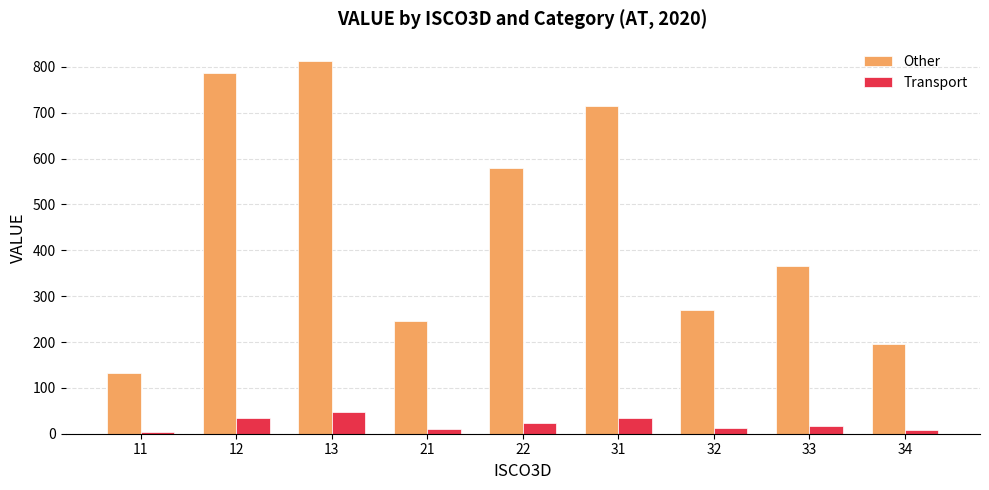

The value of Other at 12 is 787.5. True or false?

True